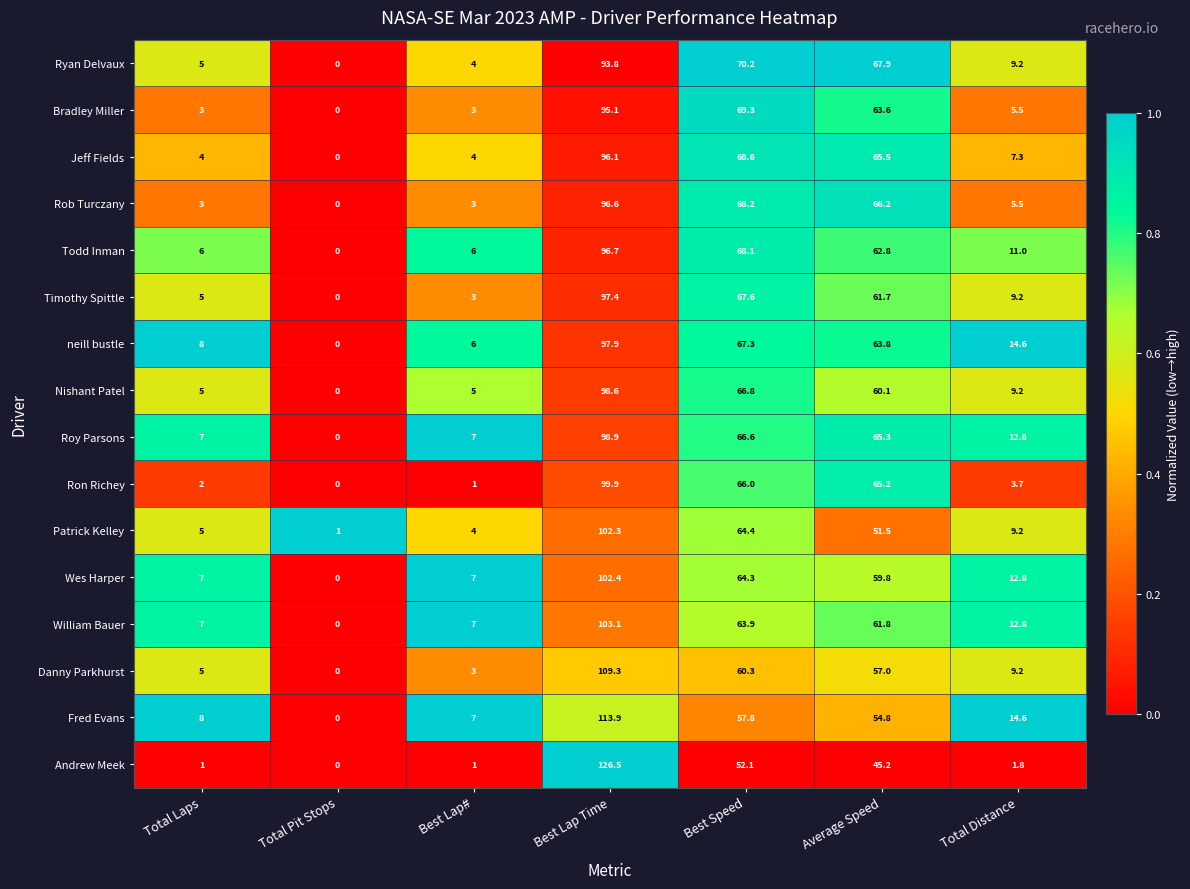

At Best Speed, list the series in order from largest to smallest.

Ryan Delvaux, Bradley Miller, Jeff Fields, Rob Turczany, Todd Inman, Timothy Spittle, neill bustle, Nishant Patel, Roy Parsons, Ron Richey, Patrick Kelley, Wes Harper, William Bauer, Danny Parkhurst, Fred Evans, Andrew Meek